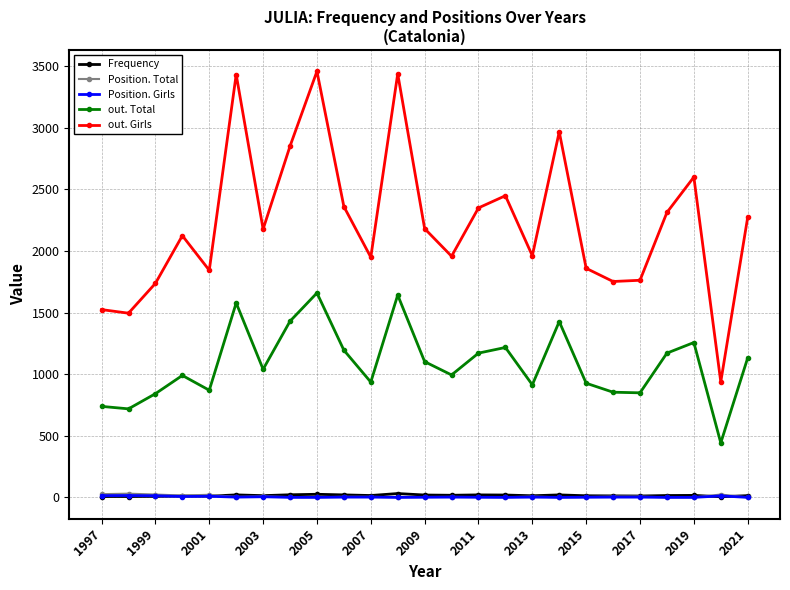

What is the sum of all out. Total values?

27098